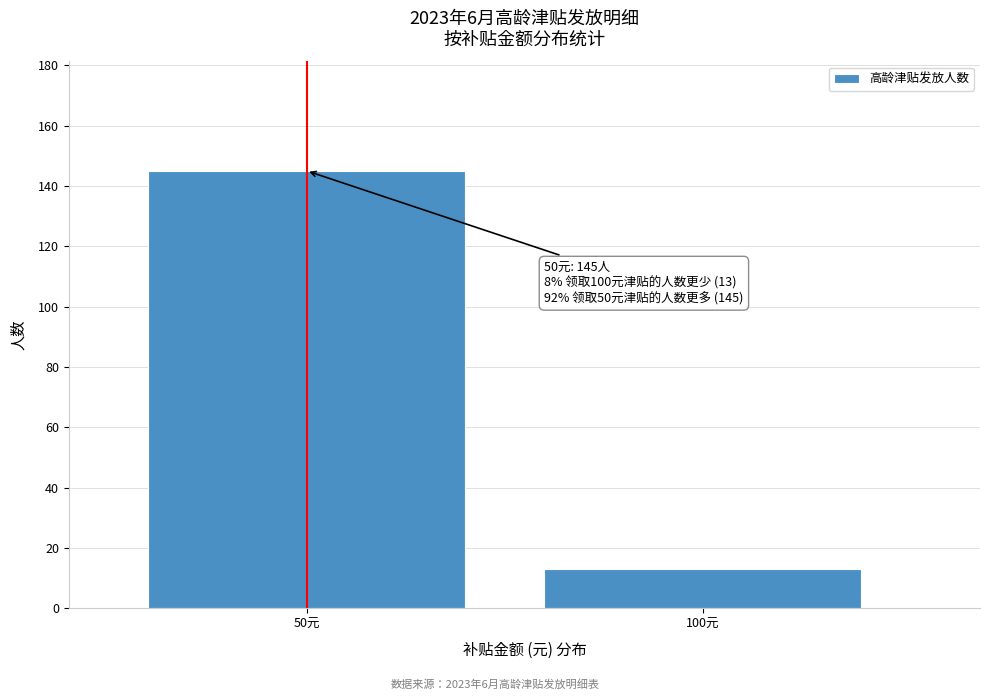

Reading left to right, what are all the values shown in this chart?

145	13